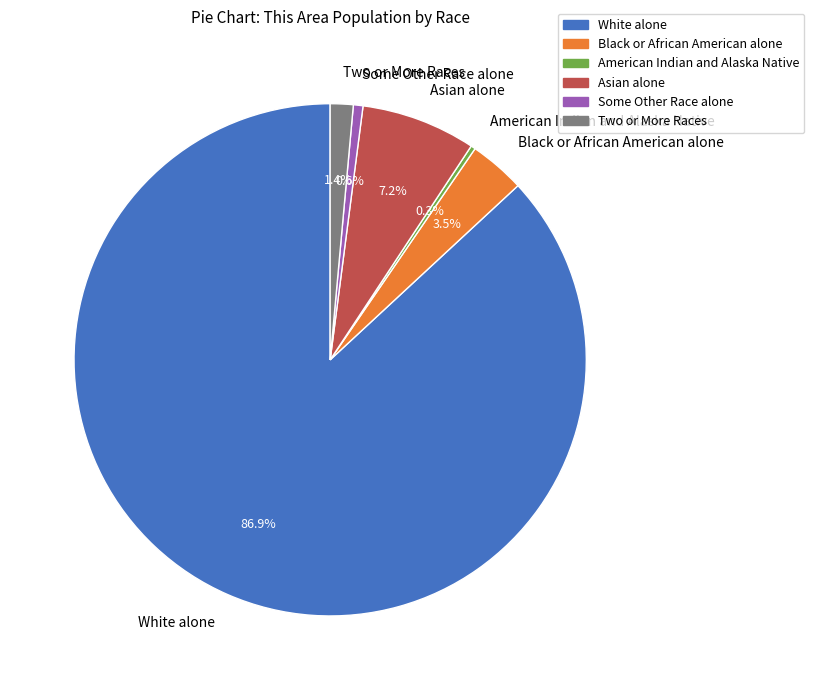

Which category has the biggest portion of the pie?

White alone